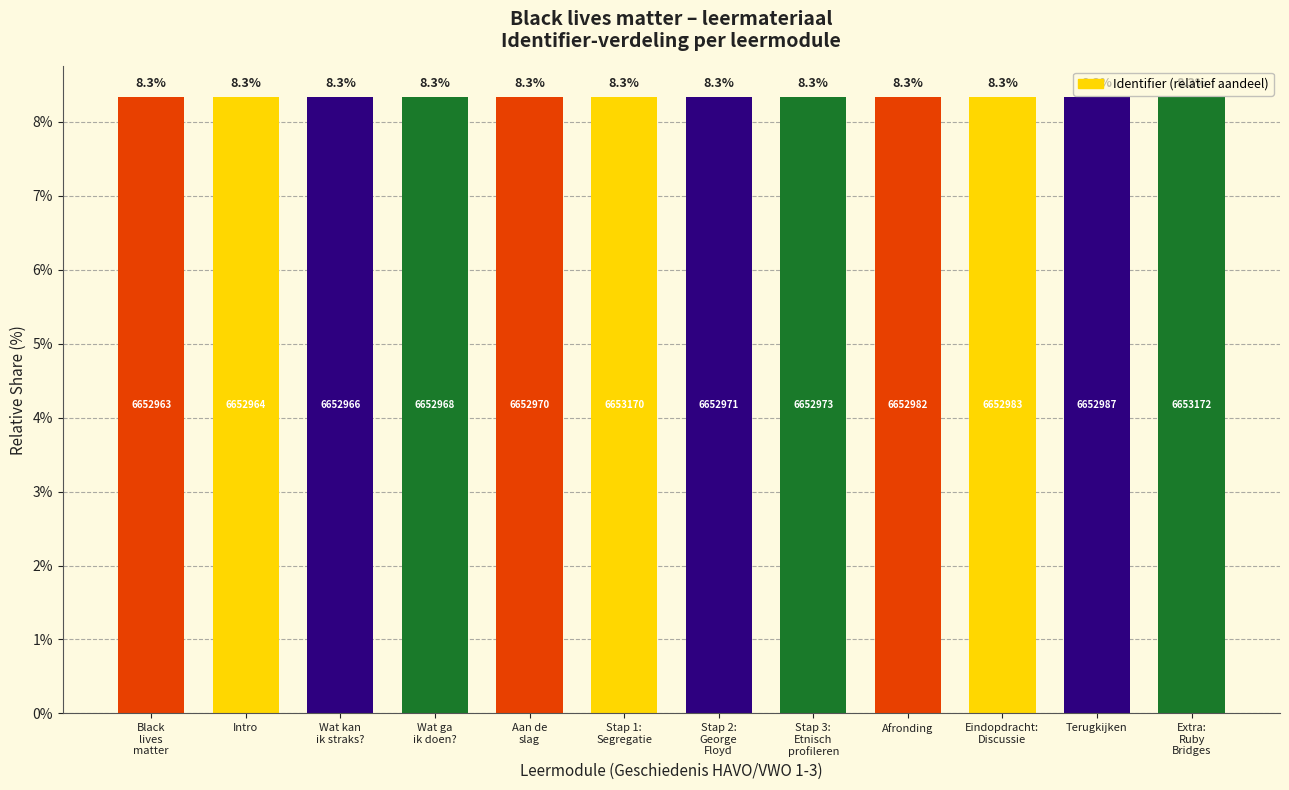

Count the values in the range 8 to 9.

12